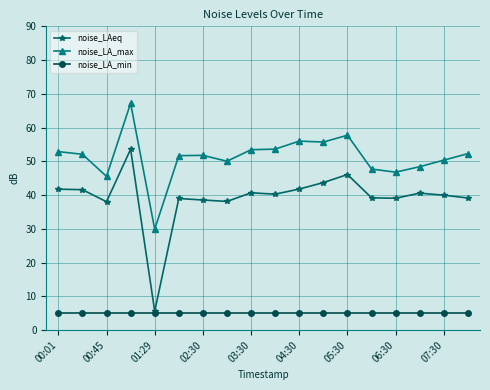

What is the minimum value for noise_LAeq?

5.6